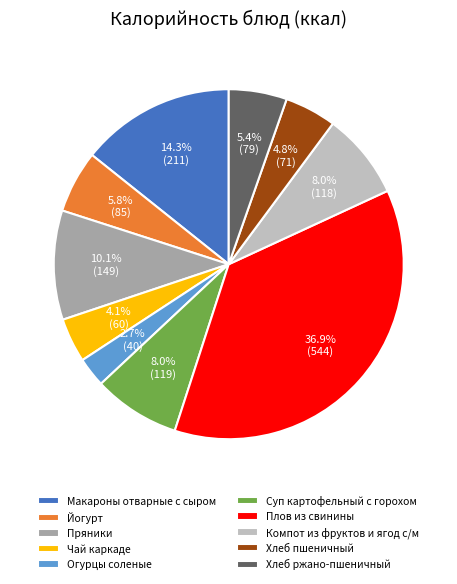

To the nearest percent, what is the difference between the largest and smallest slice percentages?

34%